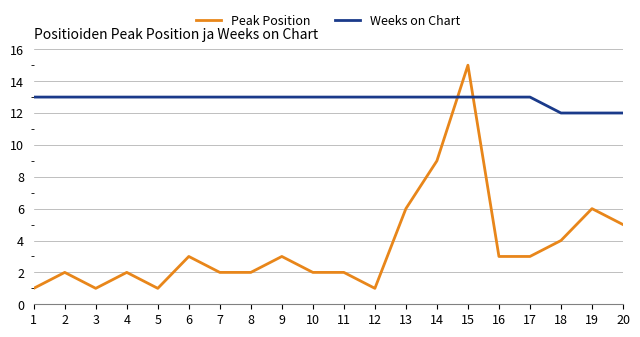

Reading left to right, what are all the values shown in this chart?

Peak Position: 1	2	1	2	1	3	2	2	3	2	2	1	6	9	15	3	3	4	6	5
Weeks on Chart: 13	13	13	13	13	13	13	13	13	13	13	13	13	13	13	13	13	12	12	12